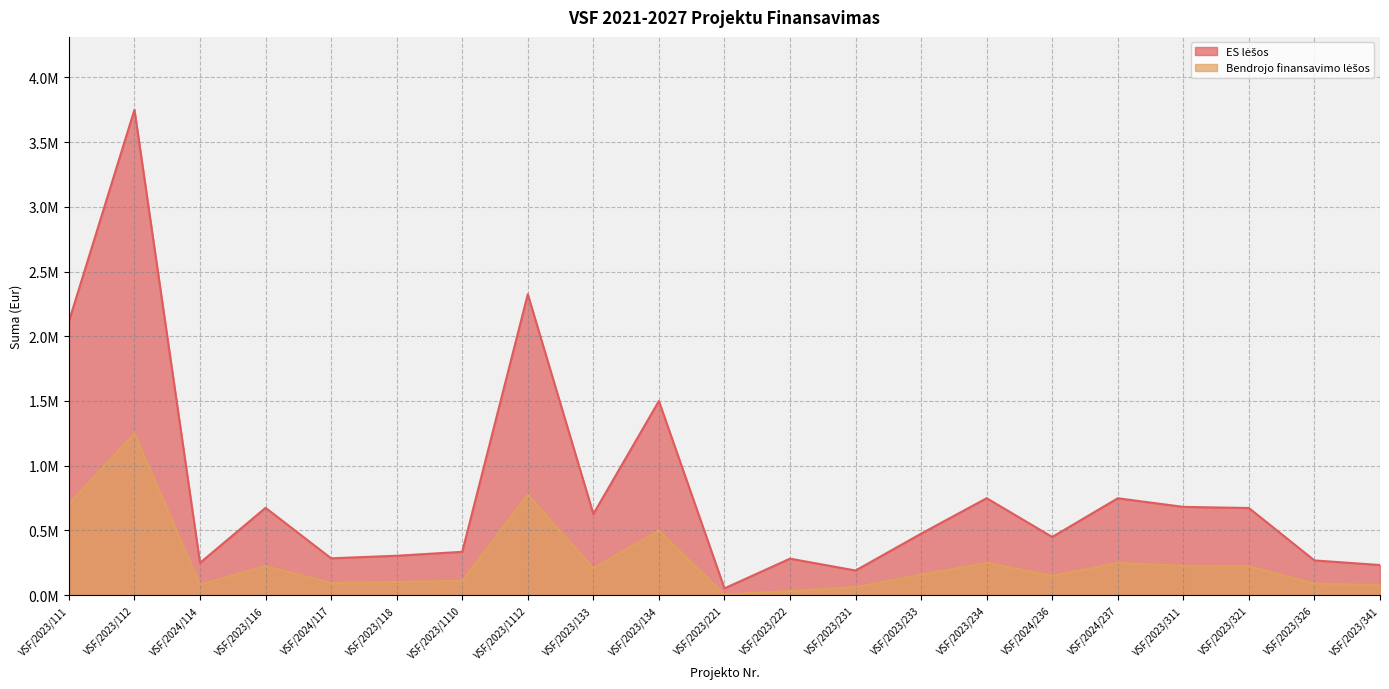

At which label does ES lėšos reach its minimum?

VSF/2023/221